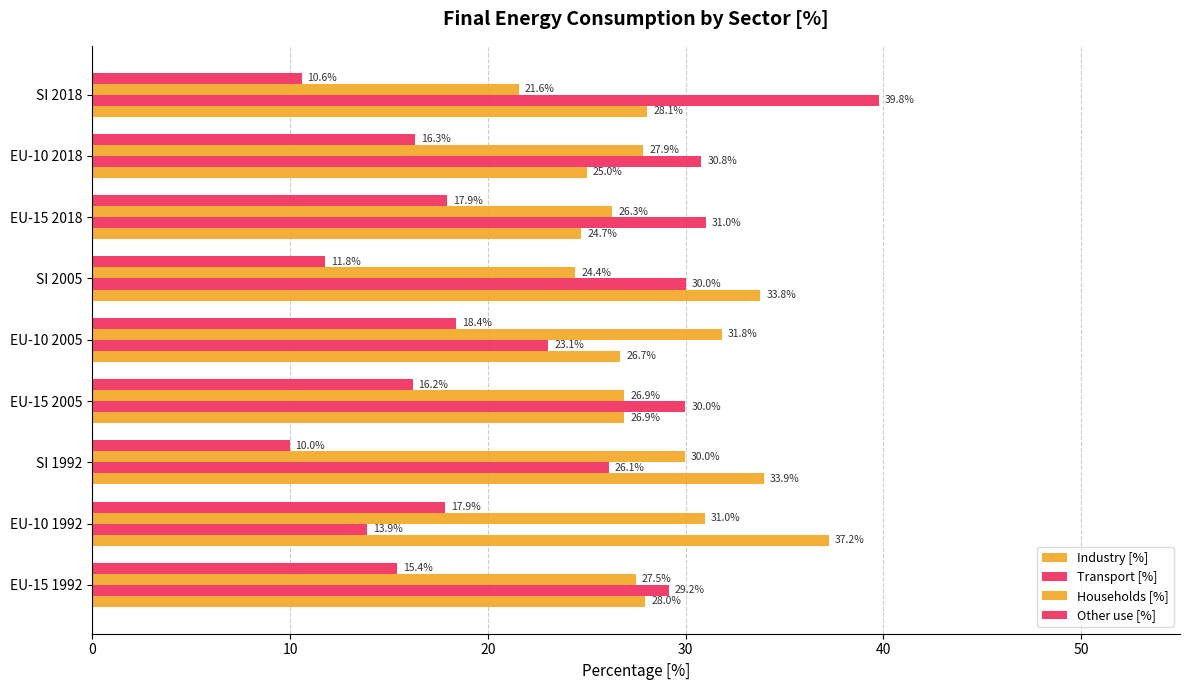

Reading left to right, what are all the values shown in this chart?

Industry [%]: 28.0	37.2	33.9	26.9	26.7	33.8	24.7	25.0	28.1
Transport [%]: 29.2	13.9	26.1	30.0	23.1	30.0	31.0	30.8	39.8
Households [%]: 27.5	31.0	30.0	26.9	31.8	24.4	26.3	27.9	21.6
Other use [%]: 15.4	17.9	10.0	16.2	18.4	11.8	17.9	16.3	10.6